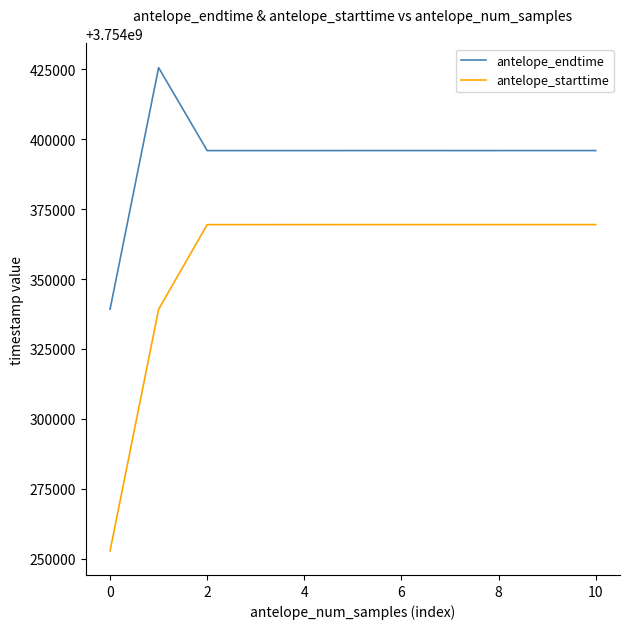

True or false: antelope_endtime and antelope_starttime cross at least once.

False